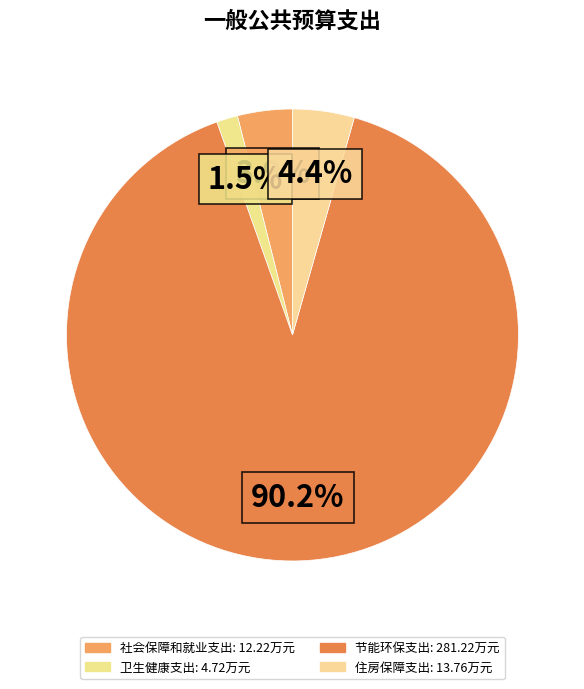

To the nearest percent, what is the difference between the 节能环保支出 and 卫生健康支出 slice percentages?

89%